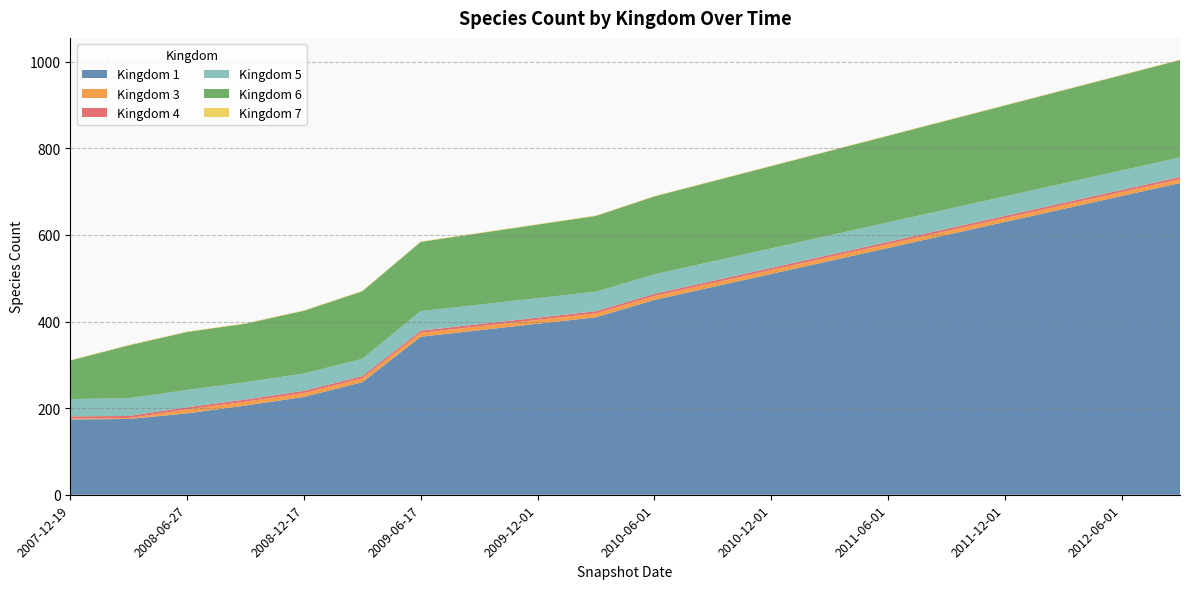

Reading left to right, what are all the values shown in this chart?

1: 174	175	188	206	226	260	365	380	395	410	450	480	510	540	570	600	630	660	690	720
3: 2	2	9	9	9	9	9	9	9	9	9	9	9	9	9	9	9	9	9	9
4: 5	5	5	5	5	5	5	5	5	5	5	5	5	5	5	5	5	5	5	5
5: 40	41	40	40	40	40	45	45	45	45	45	45	45	45	45	45	45	45	45	45
6: 89	122	134	135	145	156	160	165	170	175	180	185	190	195	200	205	210	215	220	225
7: 1	1	1	1	1	1	1	1	1	1	1	1	1	1	1	1	1	1	1	1